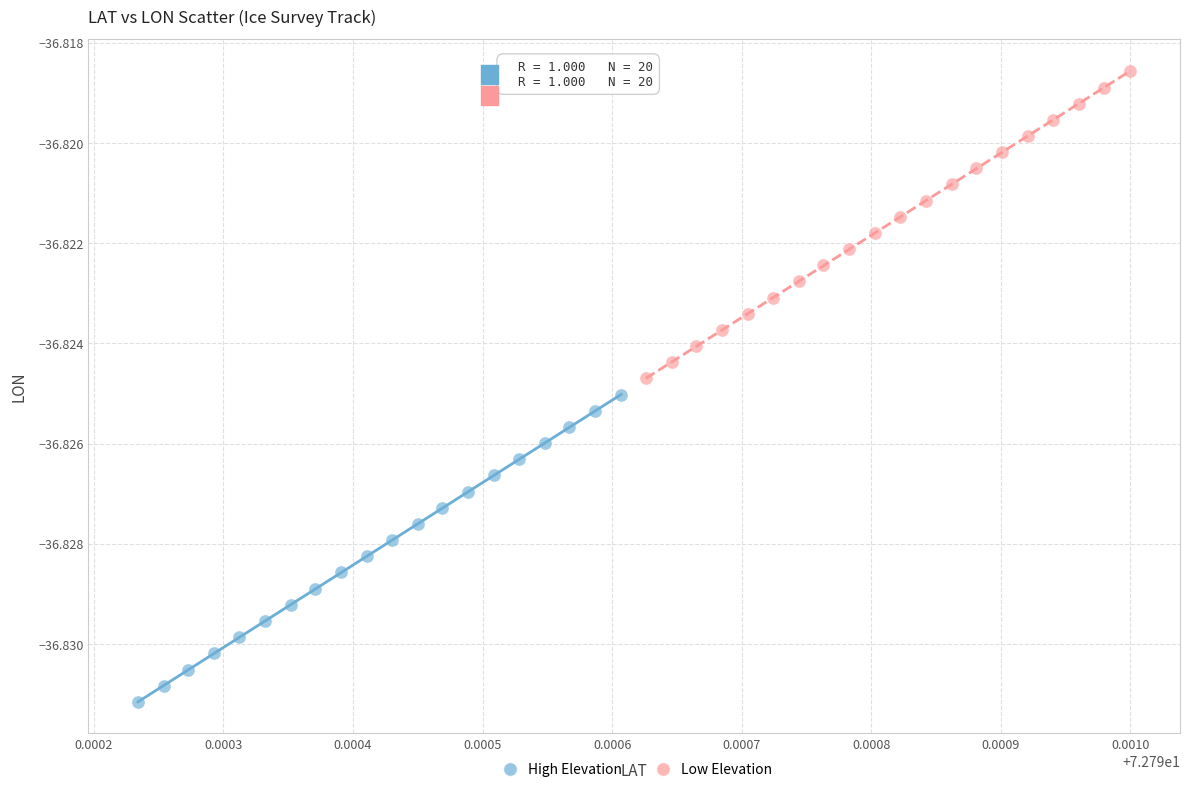

Which series reaches the minimum Y coordinate?

High Elevation